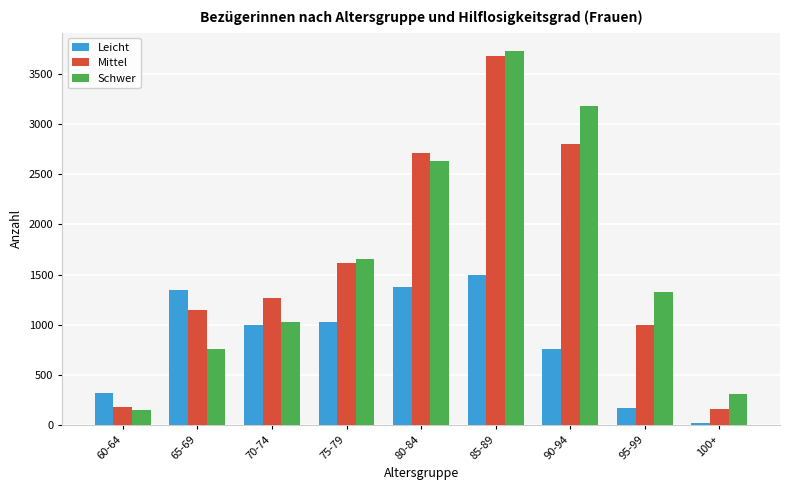

What is the difference between the second highest and second lowest values in the Schwer series?

2870